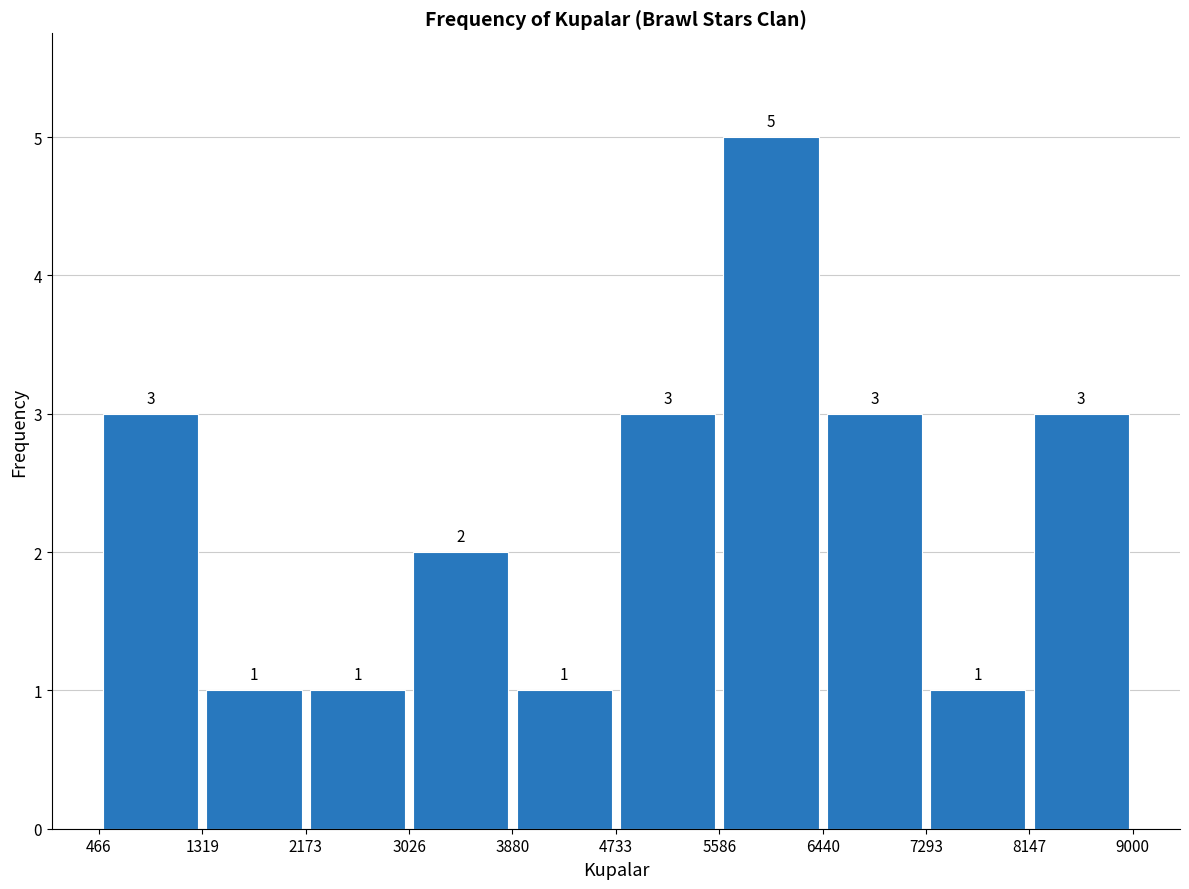

Over which range of the x-axis is the bar tallest?

5586 to 6440